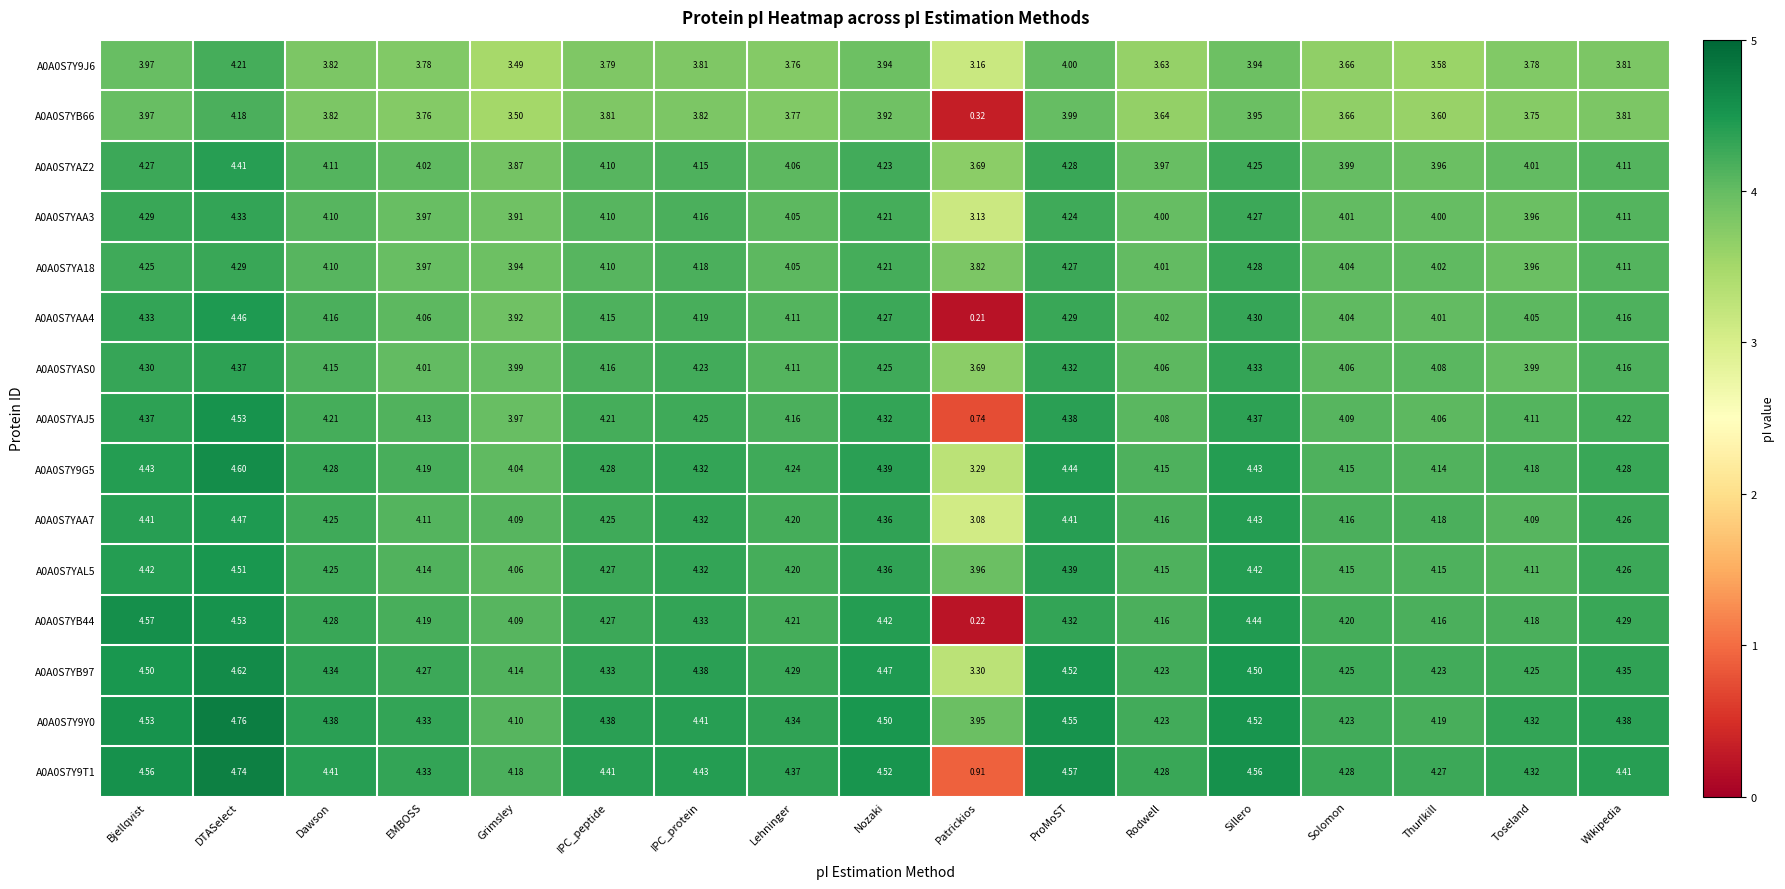

At which category is the sum across all series the highest?

DTASelect